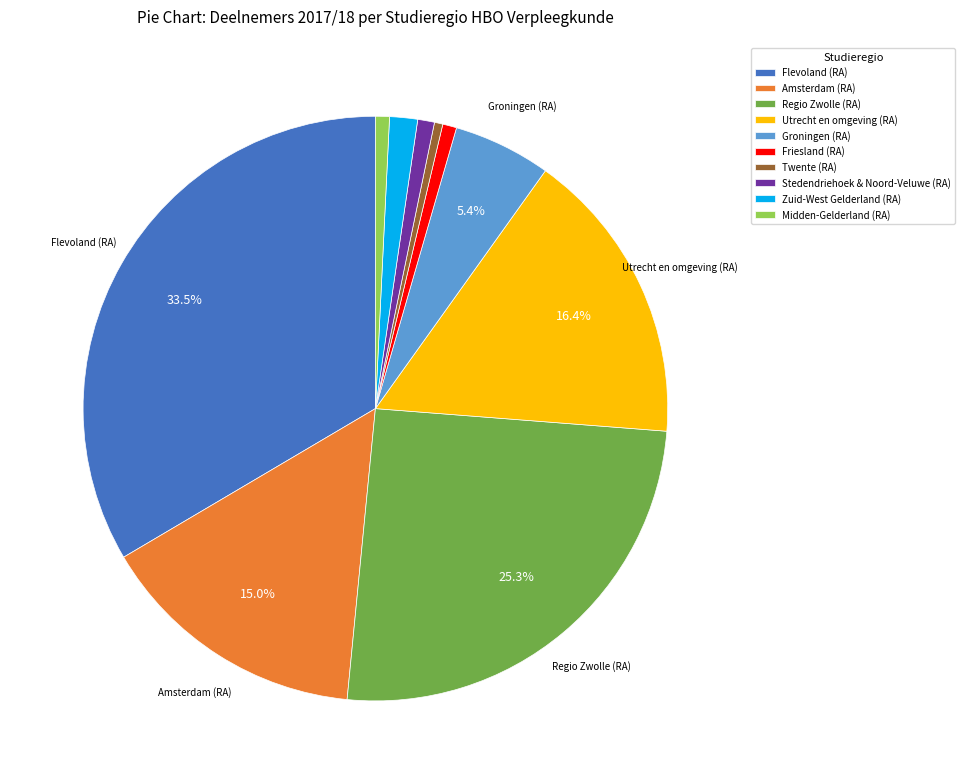

What is the largest slice in the pie chart?

Flevoland (RA)